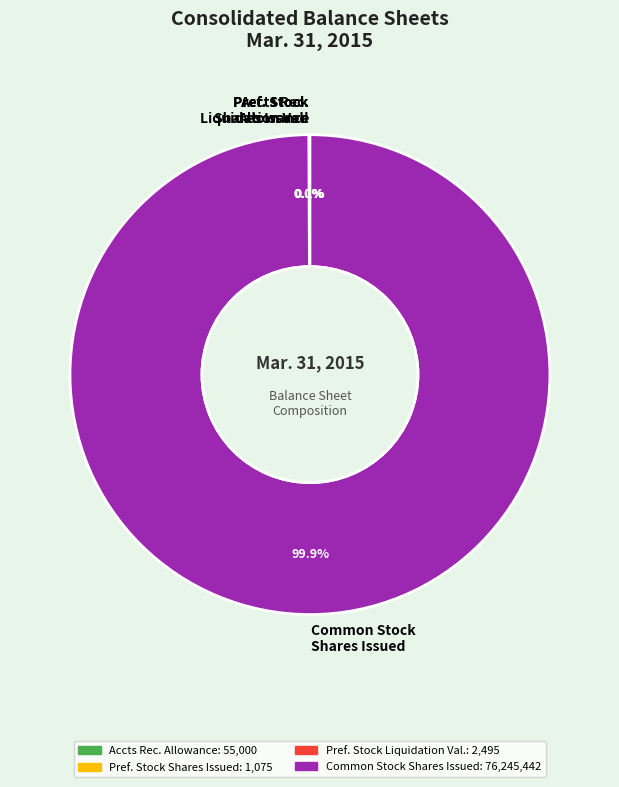

Is there a majority slice in this chart?

Yes